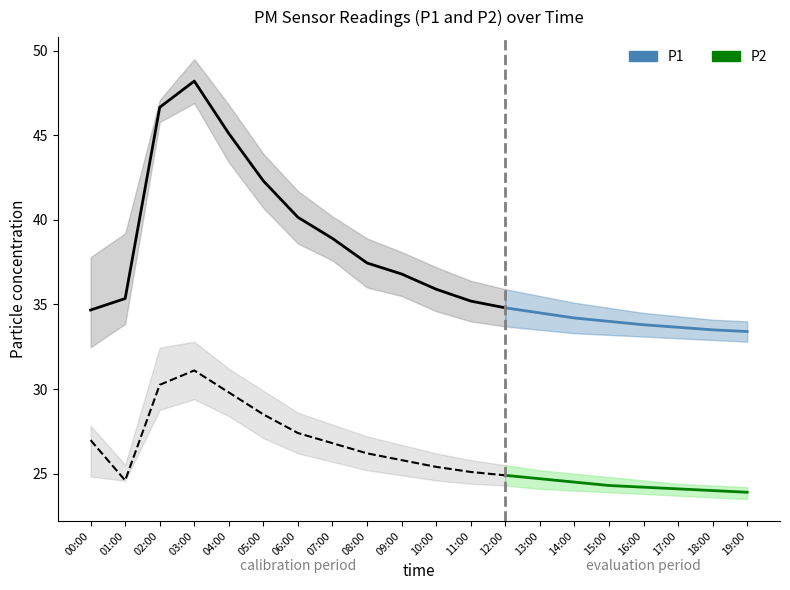

How many lines are shown in the chart?

2